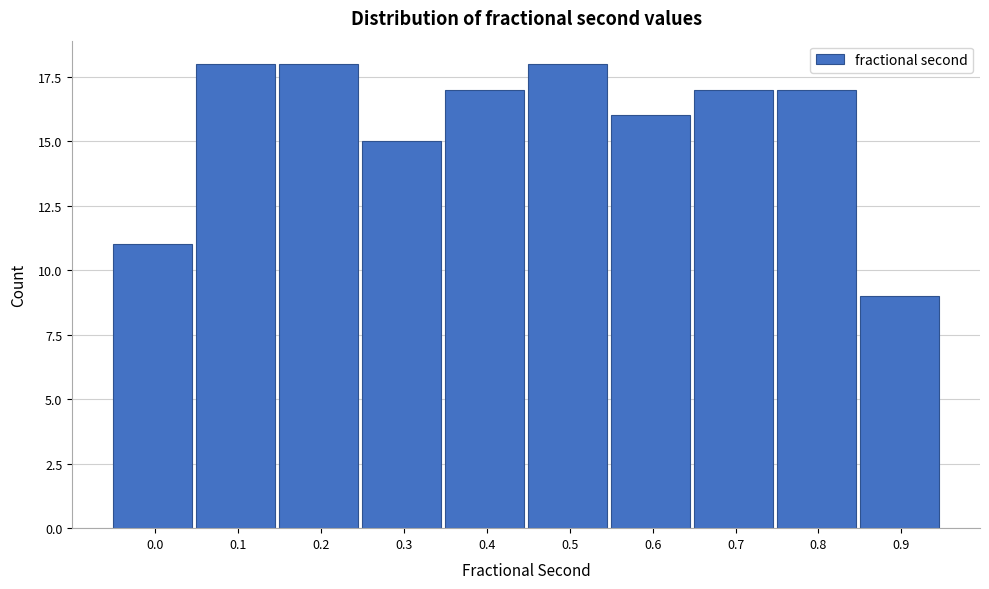

Reading left to right, list all the values displayed in this chart.

0.0=11	0.1=18	0.2=18	0.3=15	0.4=17	0.5=18	0.6=16	0.7=17	0.8=17	0.9=9